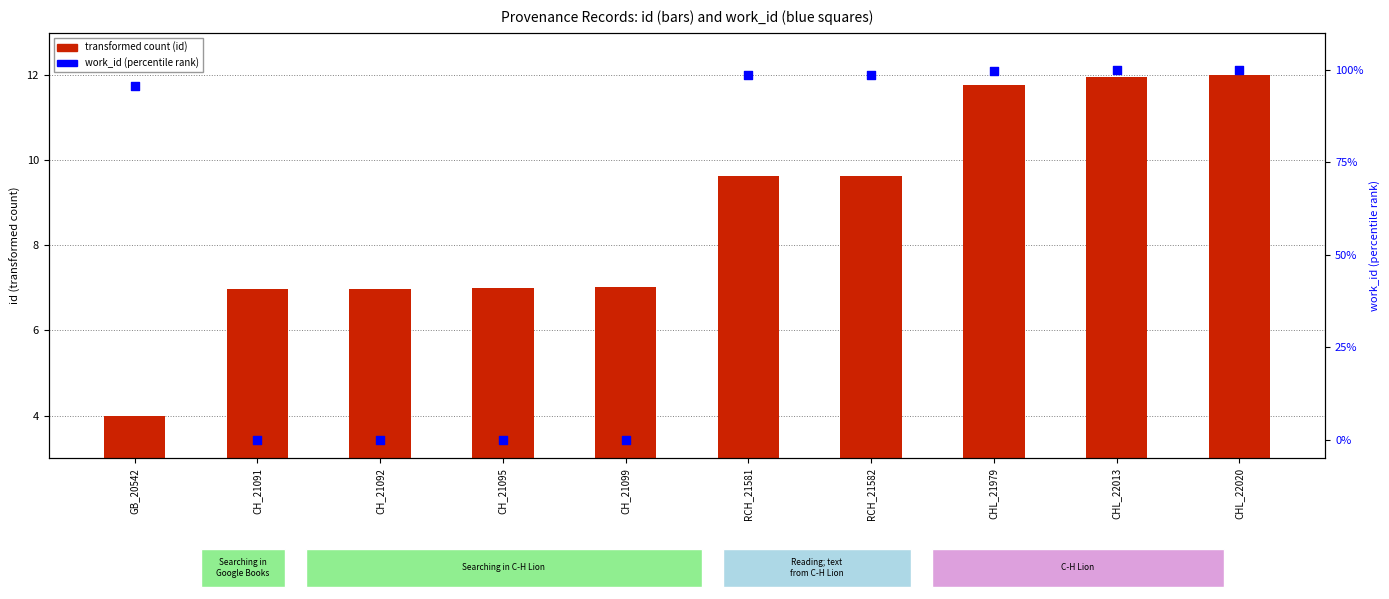

Is the value of transformed count (id) at CHL_21979 greater than the value of work_id (percentile rank) at RCH_21581?

No